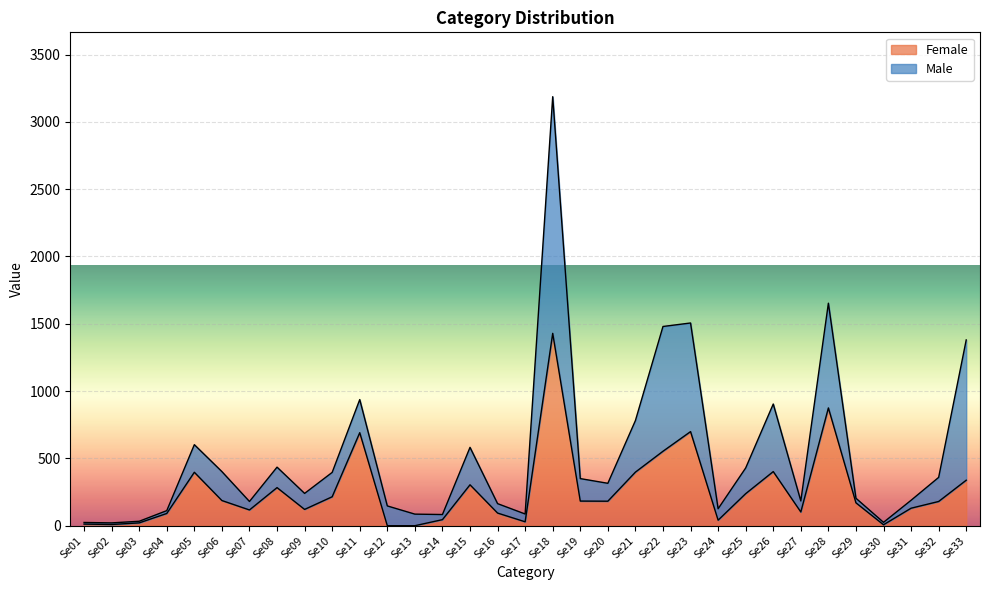

The value of Female at Se05 is 397. True or false?

True